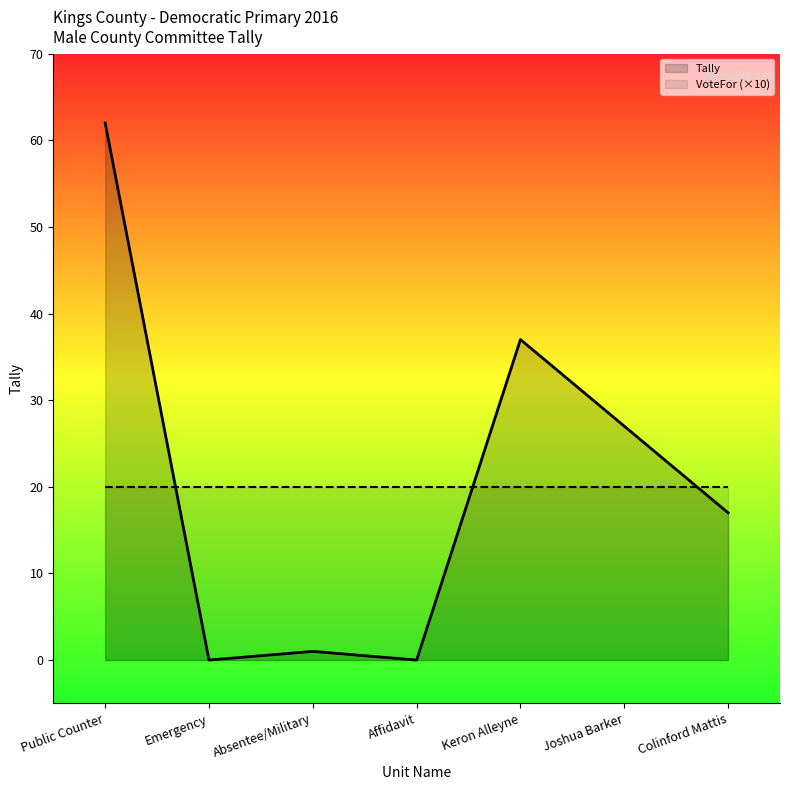

True or false: VoteFor (×10) and Tally cross at least once.

True